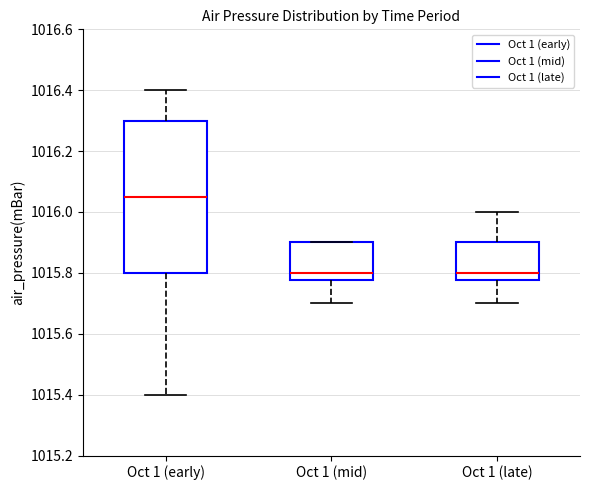

Which box has the highest median line?

Oct 1 (early)